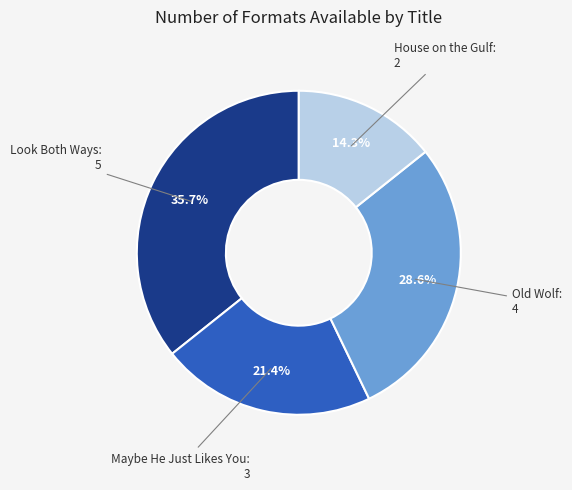

Is there any slice that represents more than half of the pie?

No